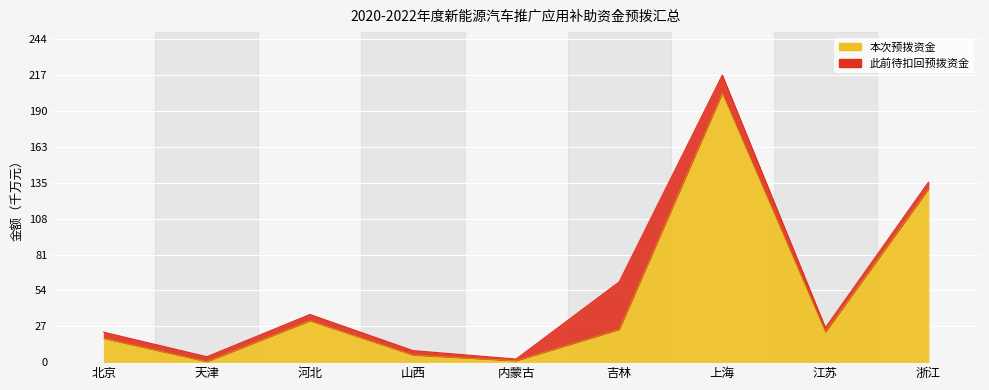

List the labels in order of 本次预拨资金 value, smallest first.

天津, 内蒙古, 山西, 北京, 江苏, 吉林, 河北, 浙江, 上海